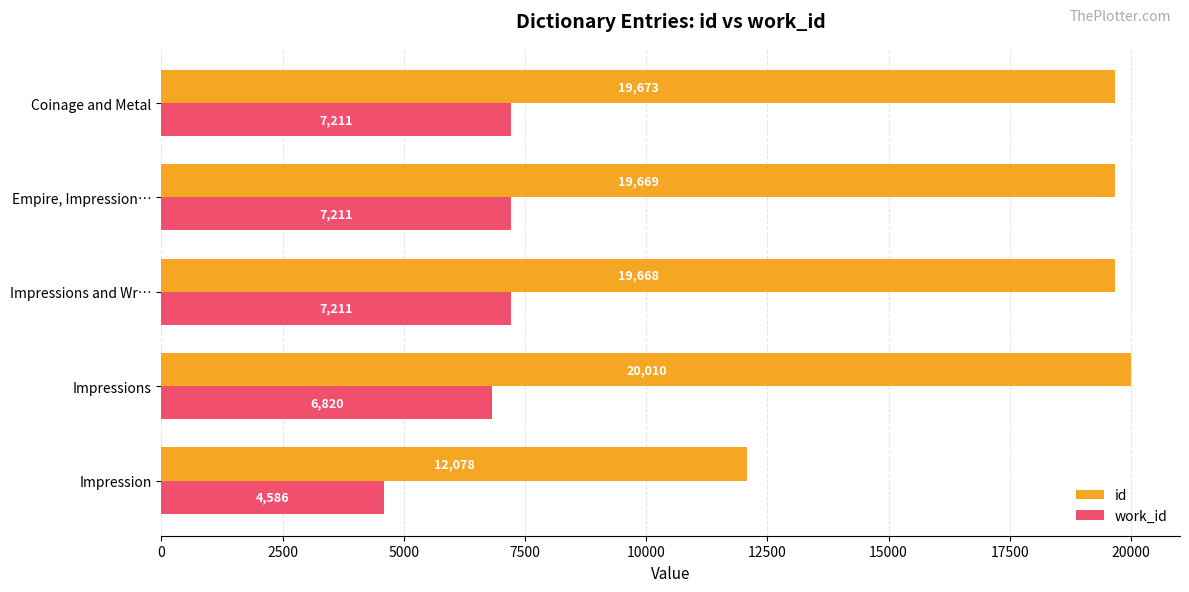

What is the average value of the work_id series?

6607.6